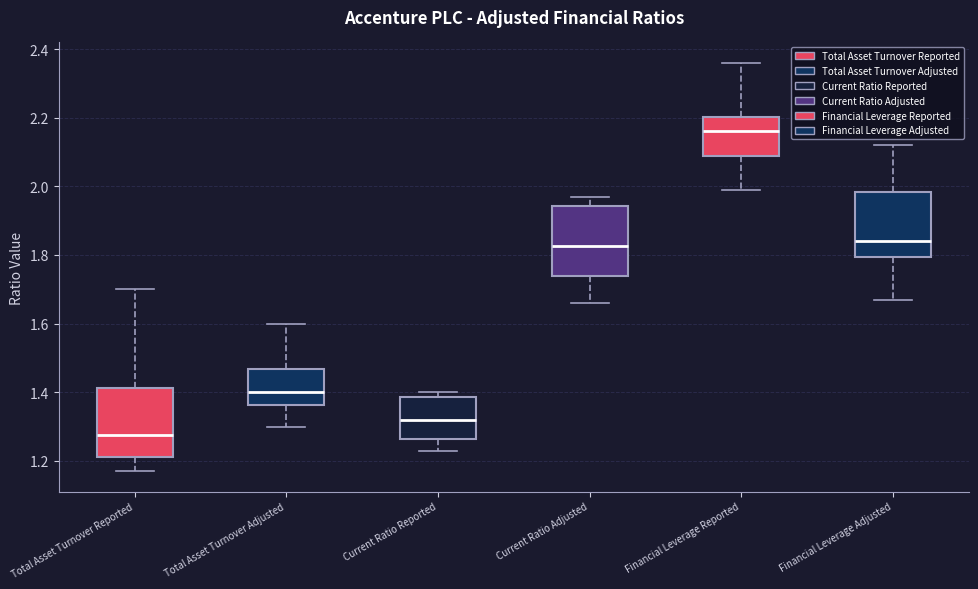

Reading left to right, transcribe this box plot: for each box, give where its median line is, the range the box spans, and where its two whiskers end, as read against the y-axis. The values are not printed on the chart, so give them approximately, as read against the axis.

Total Asset Turnover Reported: median 1.28, box 1.22 to 1.42, whiskers 1.18 to 1.70
Total Asset Turnover Adjusted: median 1.40, box 1.36 to 1.46, whiskers 1.30 to 1.60
Current Ratio Reported: median 1.32, box 1.26 to 1.38, whiskers 1.24 to 1.40
Current Ratio Adjusted: median 1.82, box 1.74 to 1.94, whiskers 1.66 to 1.98
Financial Leverage Reported: median 2.16, box 2.08 to 2.20, whiskers 2.00 to 2.36
Financial Leverage Adjusted: median 1.84, box 1.80 to 1.98, whiskers 1.68 to 2.12